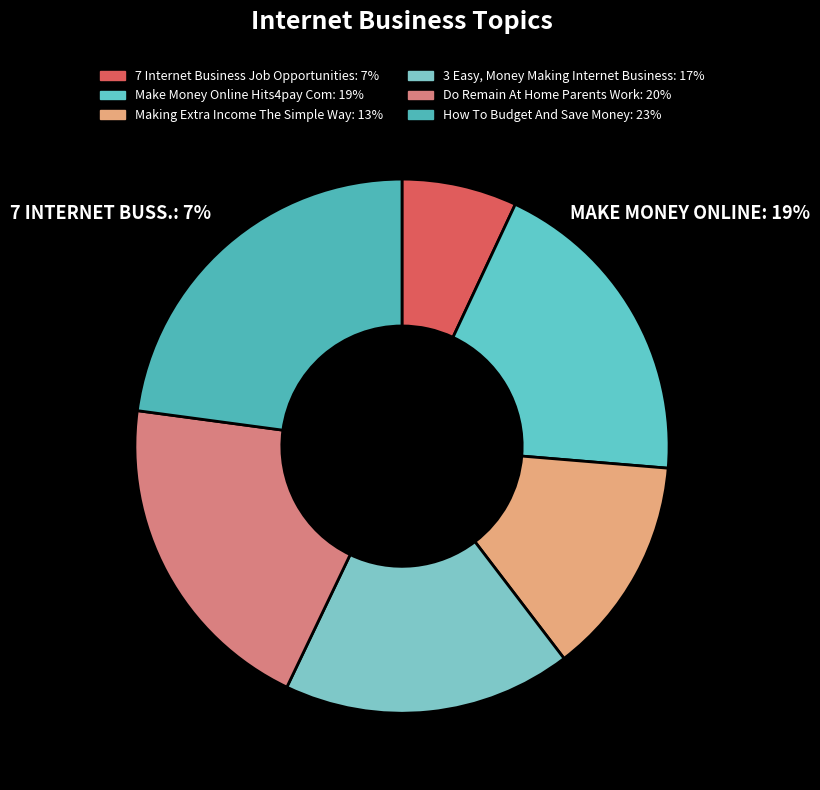

To the nearest percent, what is the difference between the largest and smallest slice percentages?

16%